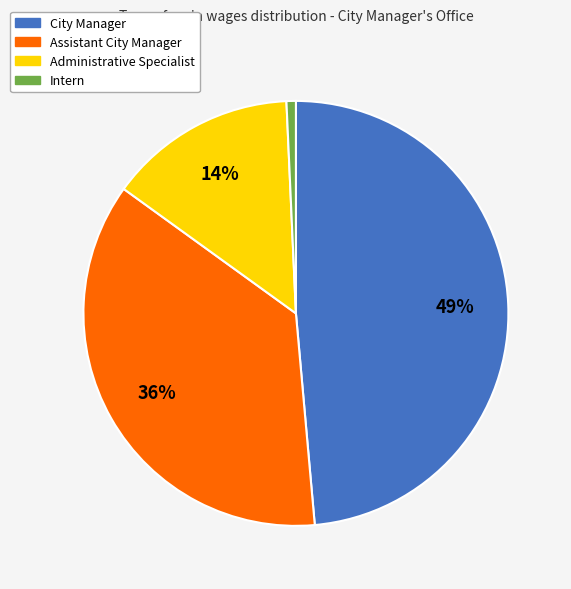

Is it true that Administrative Specialist is 14% of the pie?

True